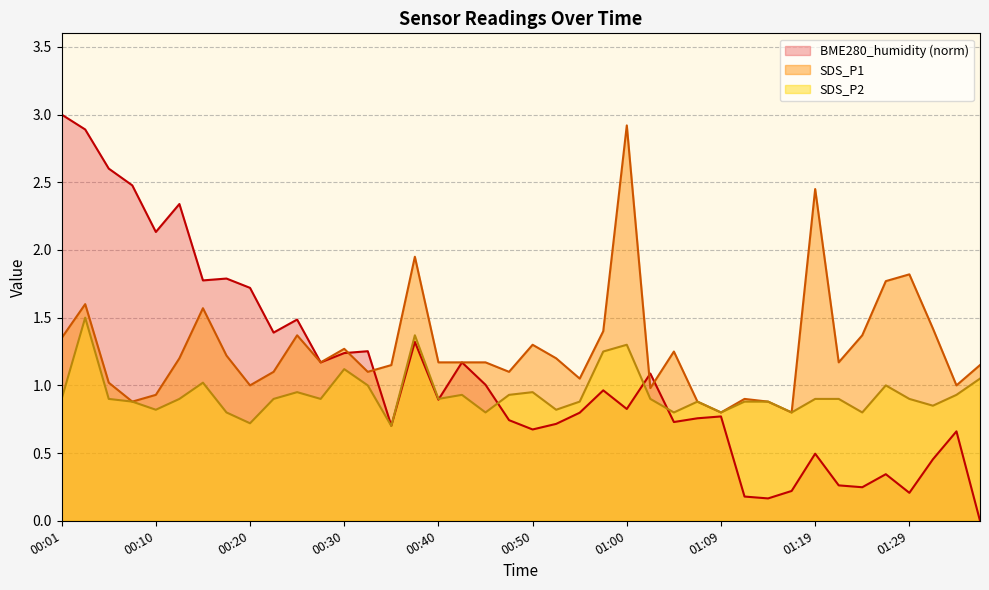

List the labels in order of SDS_P2 value, smallest first.

00:35, 00:20, 00:18, 00:45, 01:05, 01:09, 01:17, 01:24, 00:10, 00:52, 01:32, 00:08, 00:55, 01:07, 01:12, 01:14, 00:01, 00:05, 00:13, 00:23, 00:28, 00:40, 01:02, 01:19, 01:22, 01:29, 00:42, 00:47, 01:34, 00:25, 00:50, 00:32, 01:27, 00:15, 01:37, 00:30, 00:57, 01:00, 00:37, 00:03